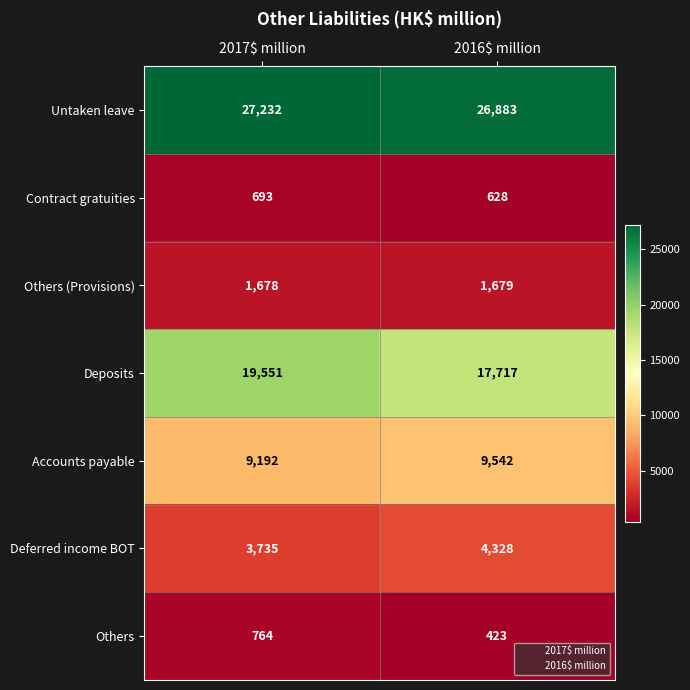

What is the sum of all Deferred income BOT values?

8063